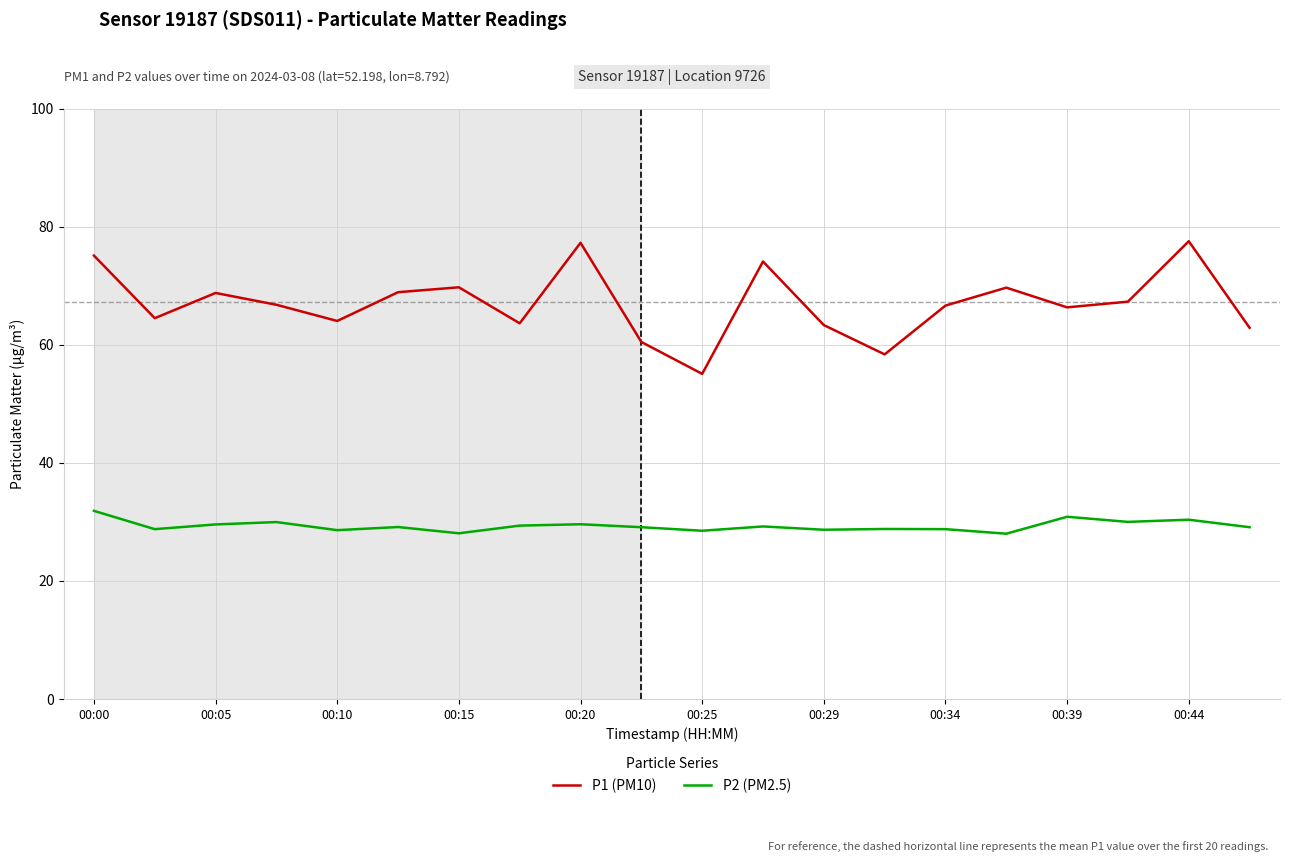

List the series in order of their overall mean, lowest first.

P2 (PM2.5), P1 (PM10)